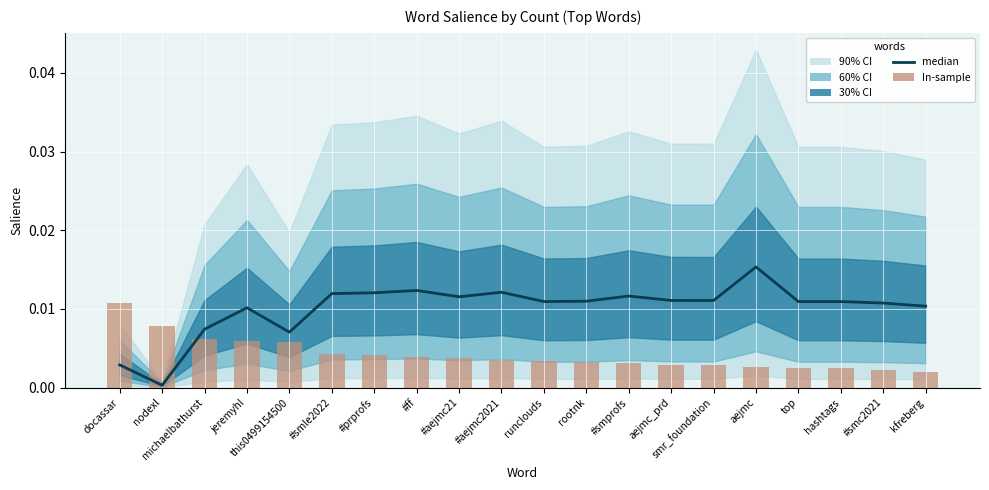

The In-sample series shows 0.0 at michaelbathurst. True or false?

False